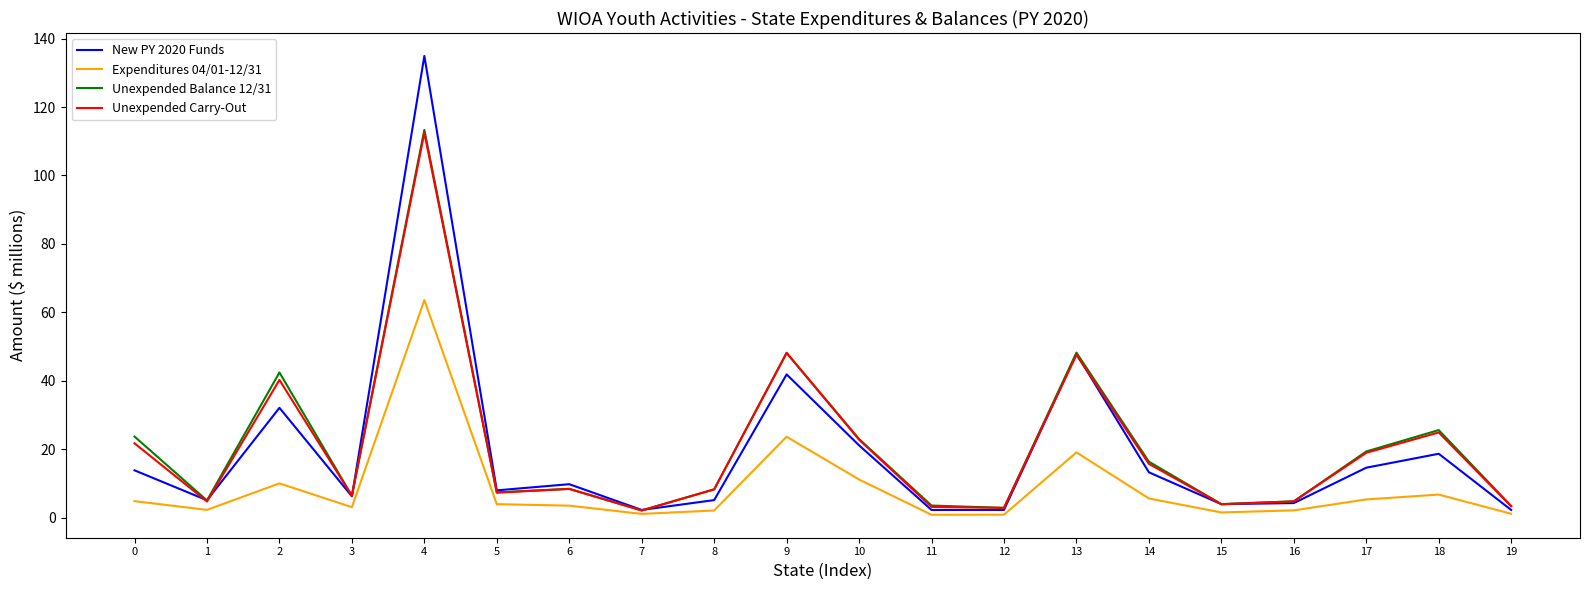

The value of Expenditures 04/01-12/31 at 12 is 0.9. True or false?

True